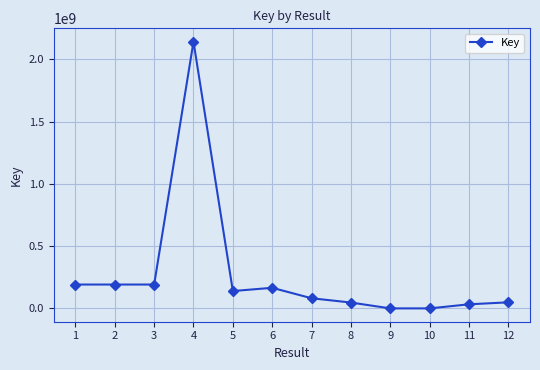

What is the sum of the values at 7 and 10?

81980807